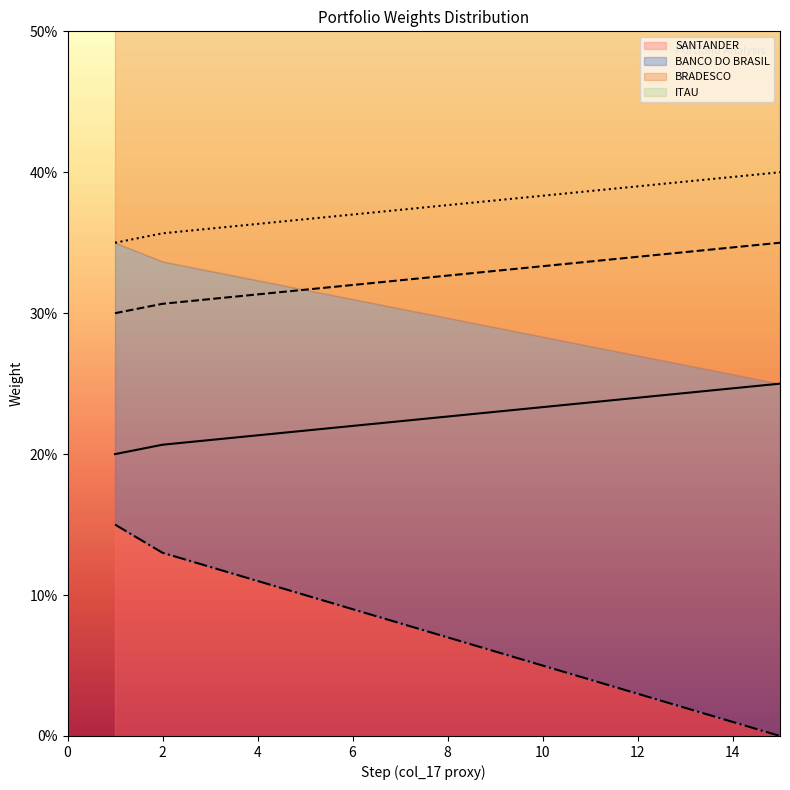

What value does the ITAU series have at 9?

0.4